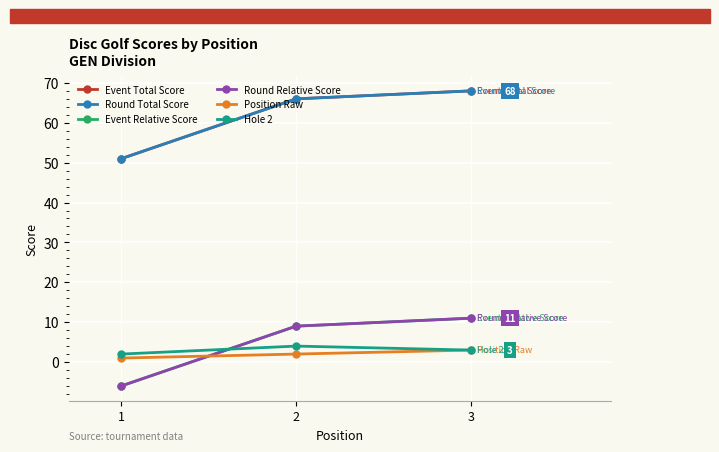

Which series has the largest total across all categories?

Event Total Score